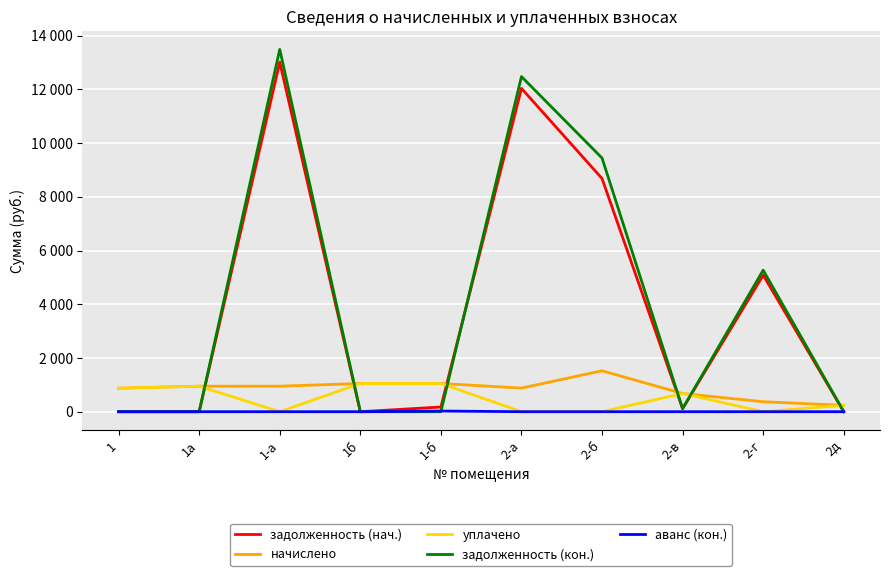

Is this an area chart (filled region under the line)?

No